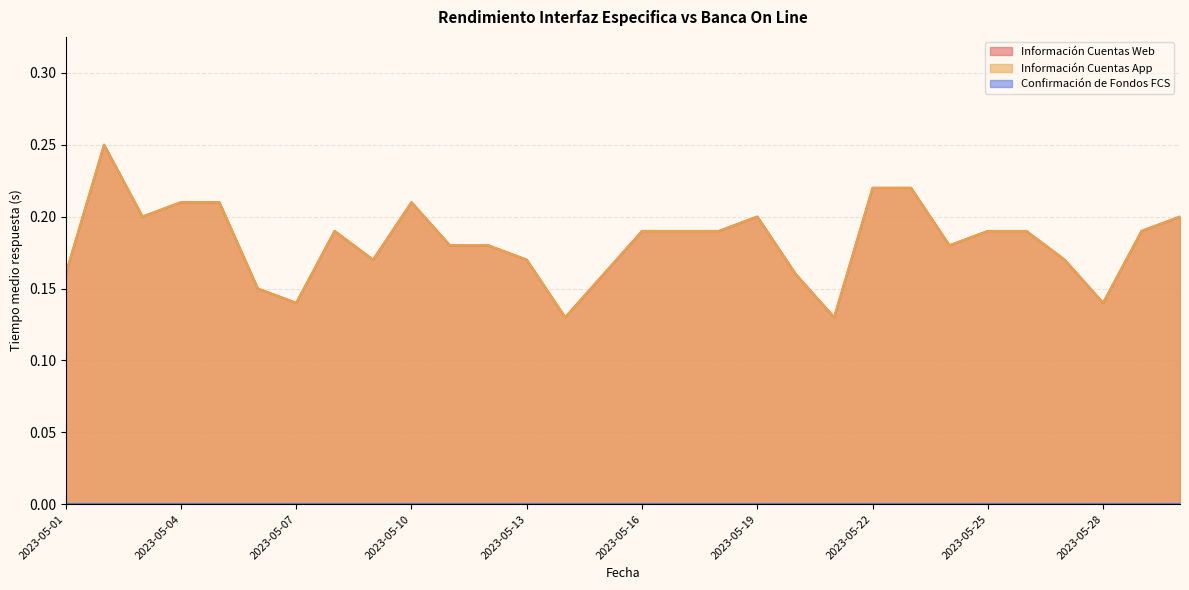

In Información Cuentas App, how many points are higher than both neighbors (excluding endpoints)?

4